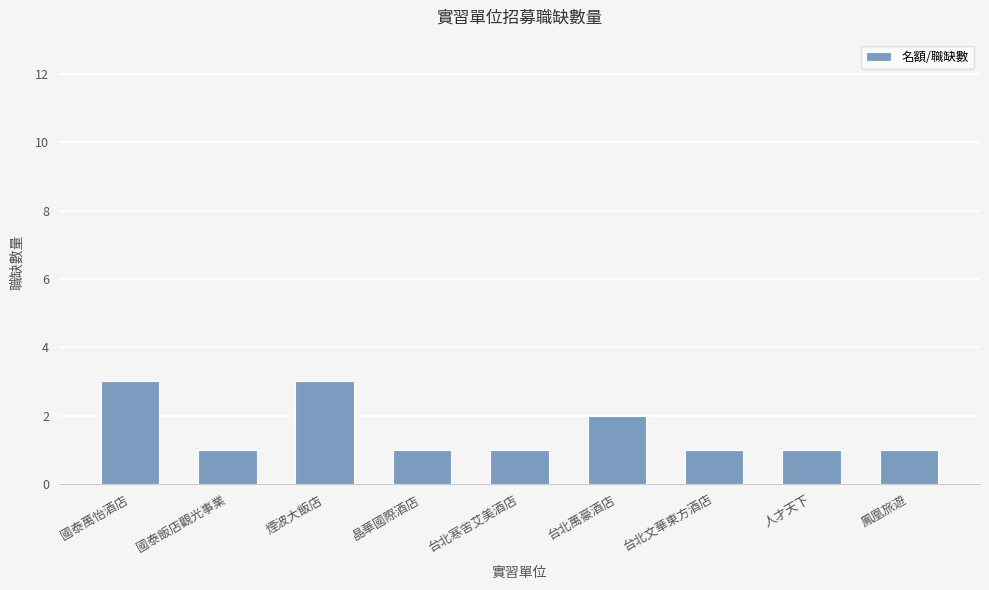

What value does the data have at 台北萬豪酒店?

2